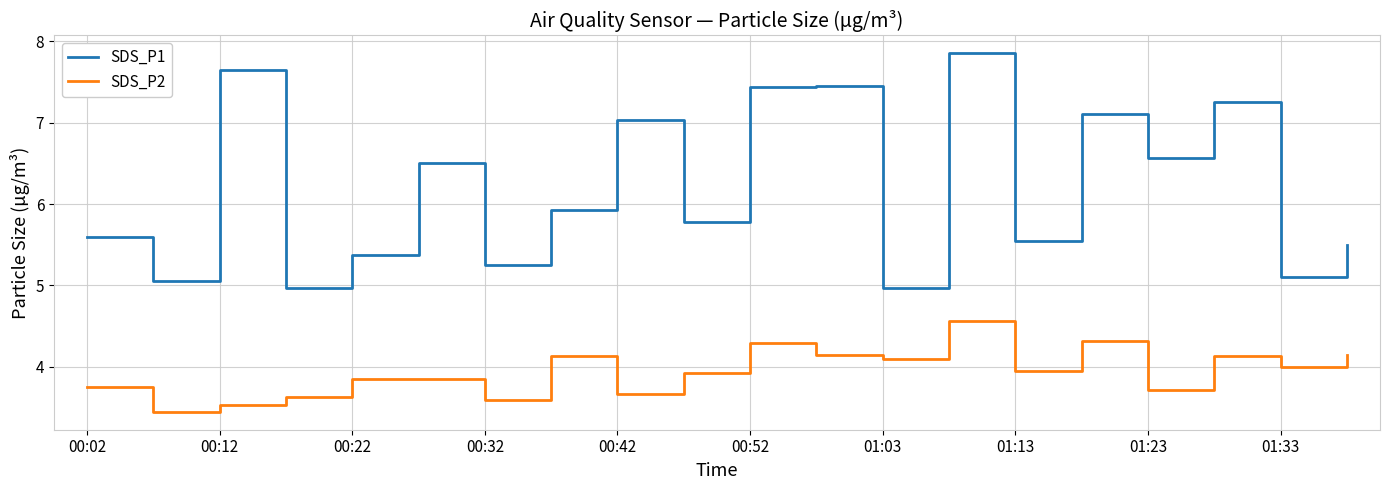

True or false: SDS_P2 and SDS_P1 cross at least once.

False